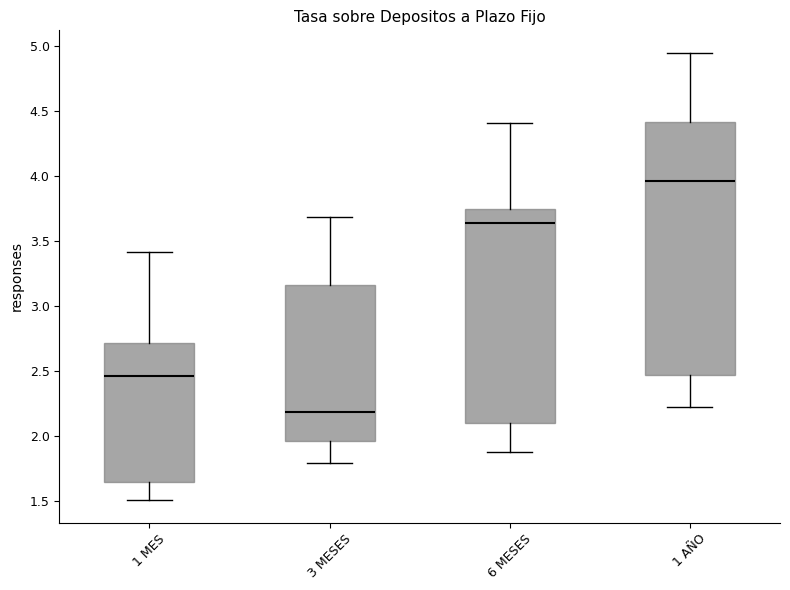

Reading left to right, read every box against the y-axis: the position of its median line, the range the box covers, and the ends of its whiskers. The values are not printed on the chart, so give them approximately, as read against the axis.

1 MES: median 2.45, box 1.65 to 2.70, whiskers 1.50 to 3.40
3 MESES: median 2.20, box 1.95 to 3.15, whiskers 1.80 to 3.70
6 MESES: median 3.65, box 2.10 to 3.75, whiskers 1.90 to 4.40
1 AÑO: median 3.95, box 2.45 to 4.40, whiskers 2.25 to 4.95